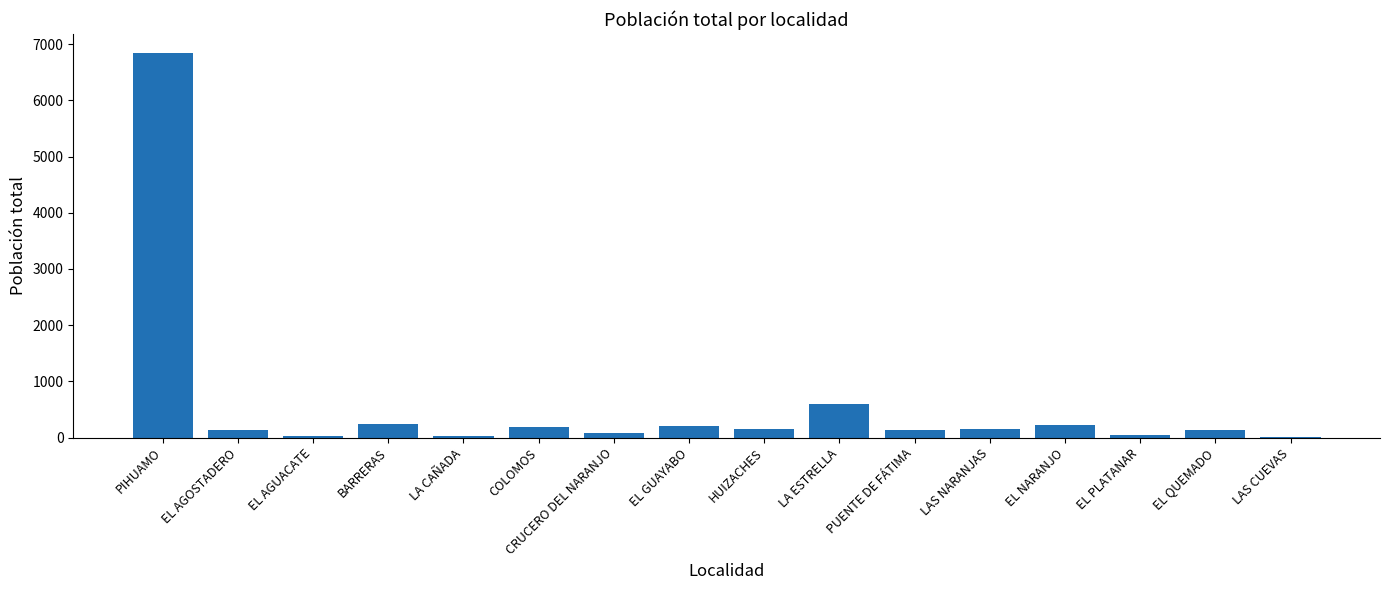

At which label is the value closest to 3422?

LA ESTRELLA